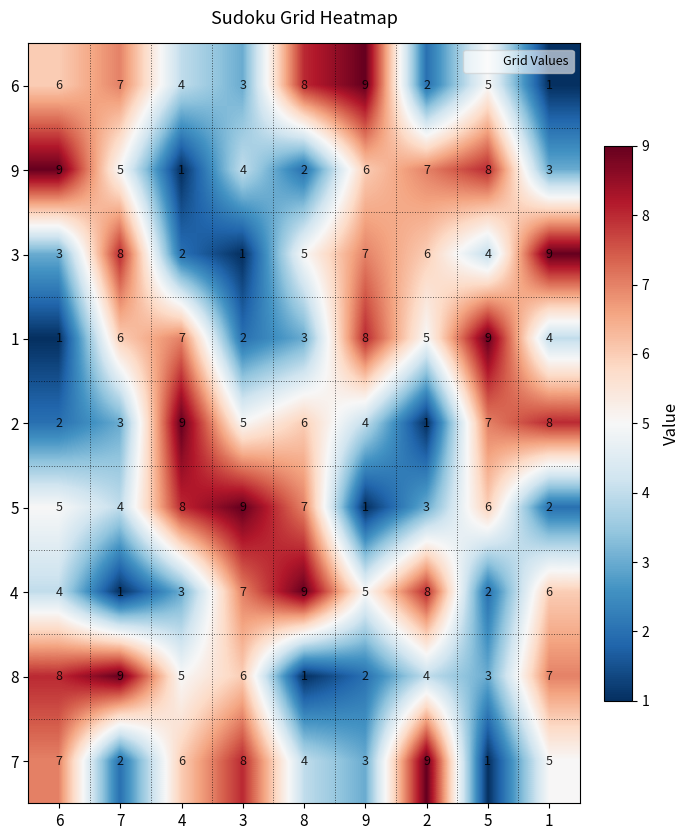

The 4 series shows 2 at 5. True or false?

True